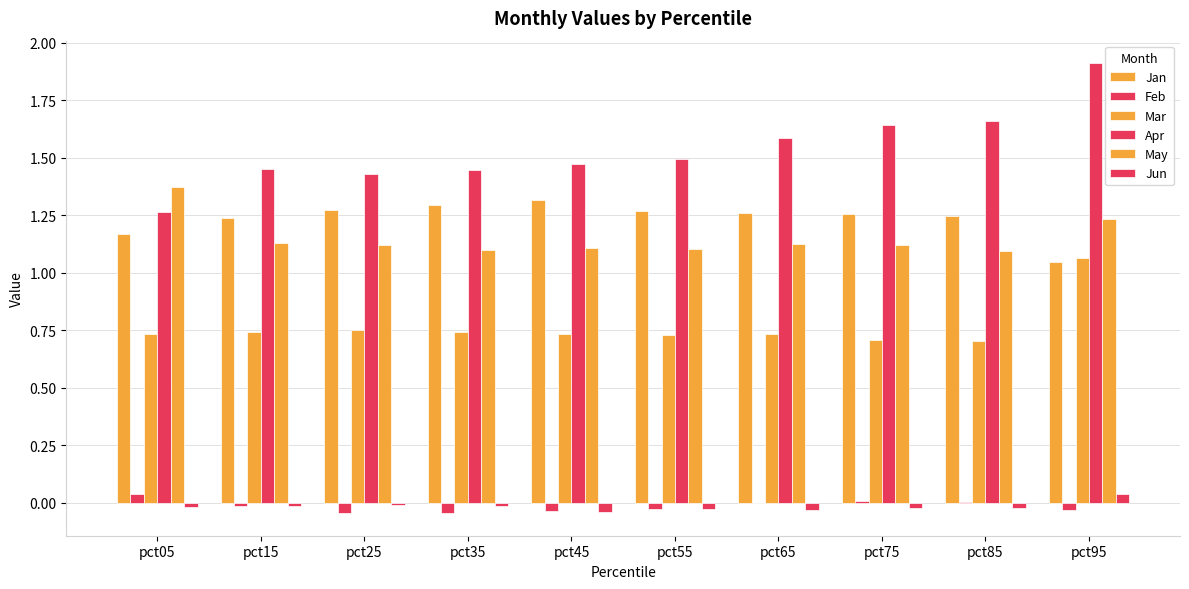

What is the greatest value displayed?

1.9